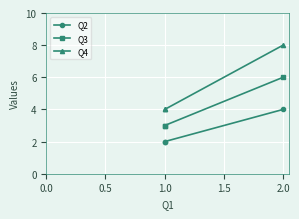

Is this an area chart (filled region under the line)?

No